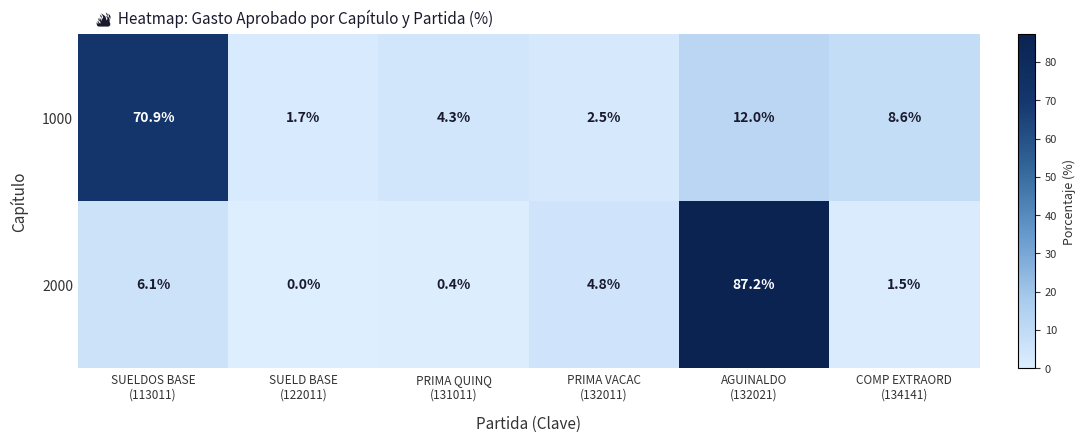

Reading left to right, list all the values displayed in this chart.

1000: 70.9	1.7	4.3	2.5	12.0	8.6
2000: 6.1	0.0	0.4	4.8	87.2	1.5